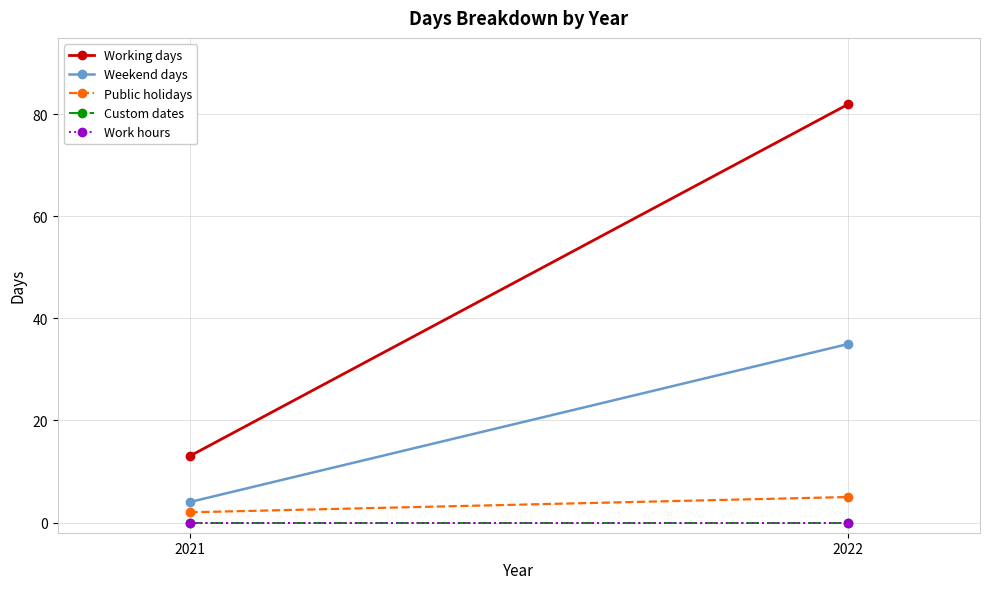

What is the spread (max minus min) of values at 2021?

13